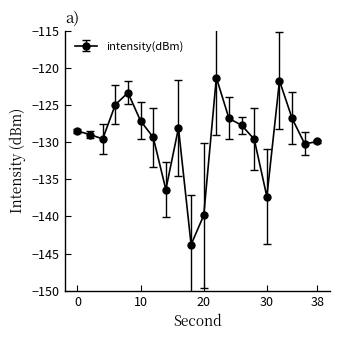

Reading right to left, extract all data points from this chart.

-129.9	-130.2	-126.8	-121.7	-137.3	-129.6	-127.7	-126.8	-121.3	-139.9	-143.8	-128.1	-136.4	-129.4	-127.1	-123.3	-125.0	-129.6	-129.0	-128.5